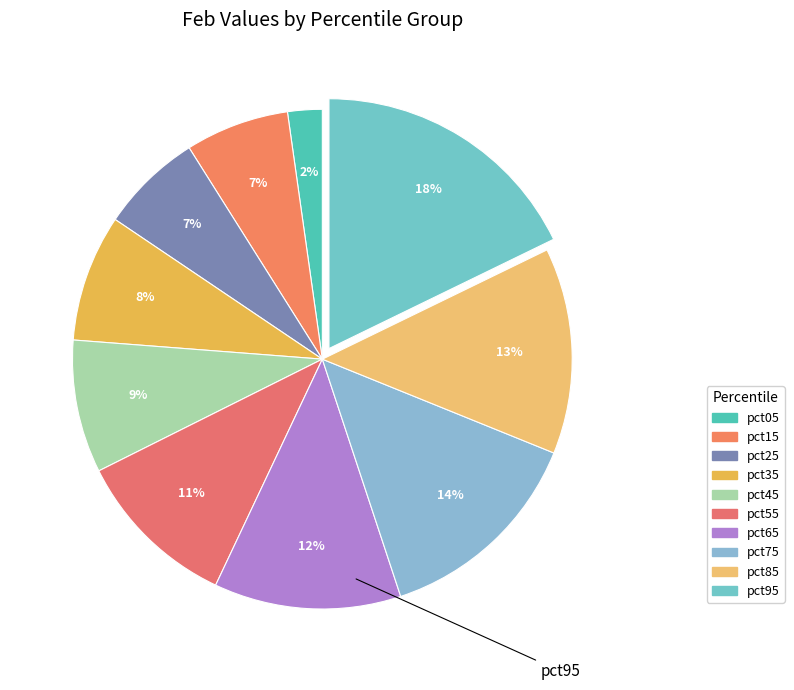

To the nearest percent, what percentage of the pie is pct45?

9%